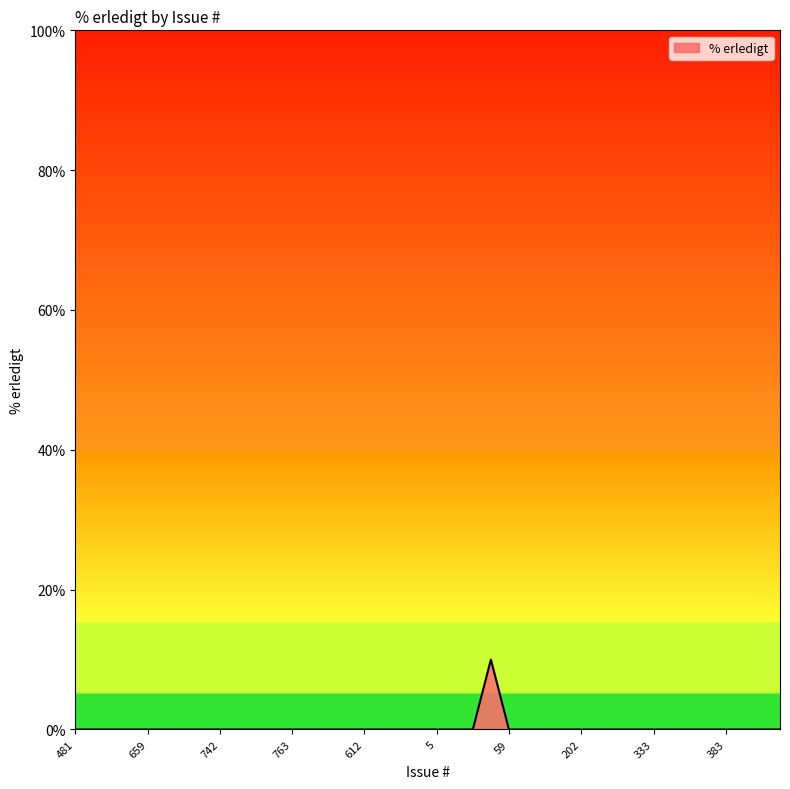

What is the difference between the maximum and minimum values?

10